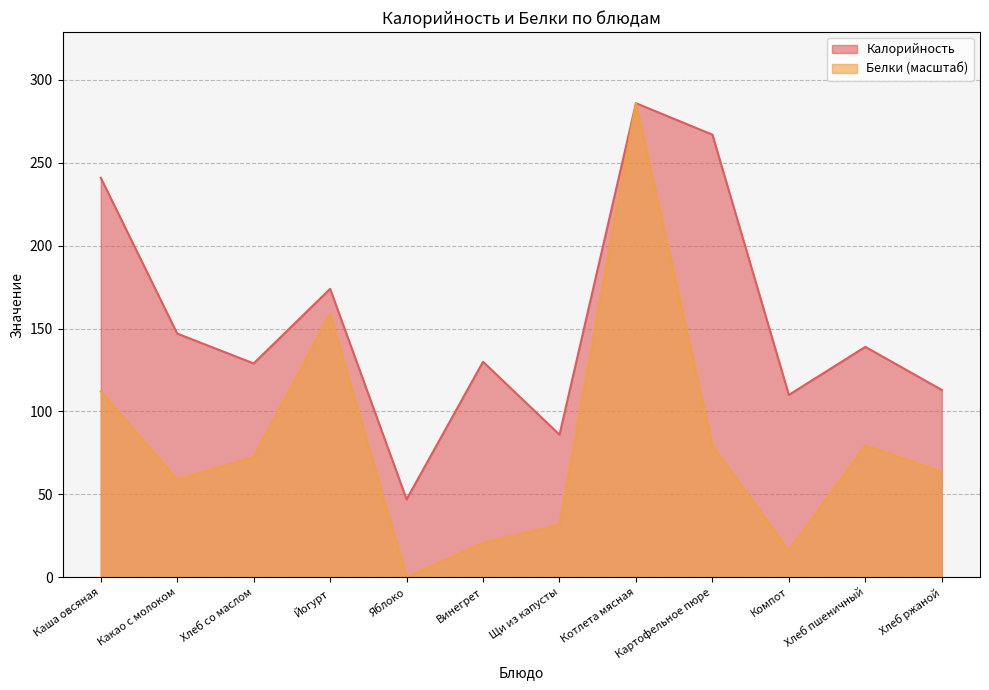

Is it true that Калорийность equals 86.0 at Щи из капусты?

True